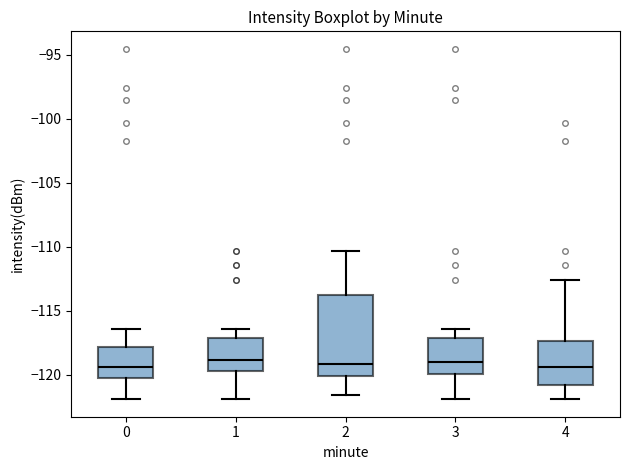

Where is the lower edge of the box at x = 3 on the y-axis? The values are not printed on the chart, so give them approximately, as read against the axis.

-120.0